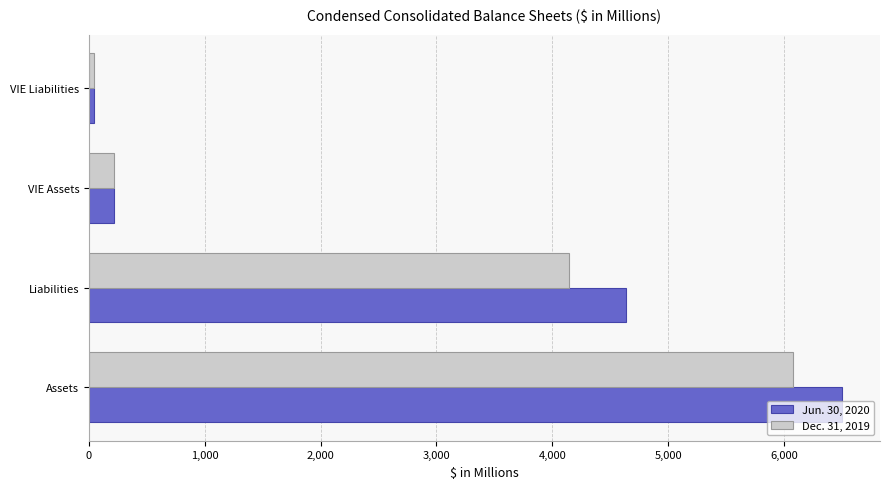

How many values in the Jun. 30, 2020 series are below 4637?

2